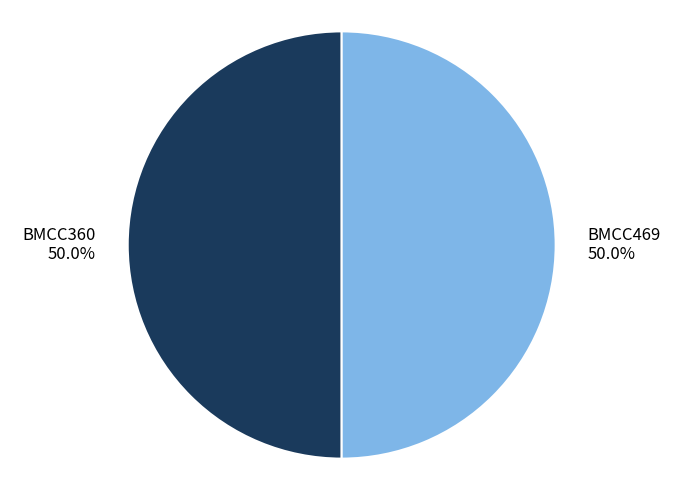

True or false: BMCC360 accounts for 50% of the total.

True